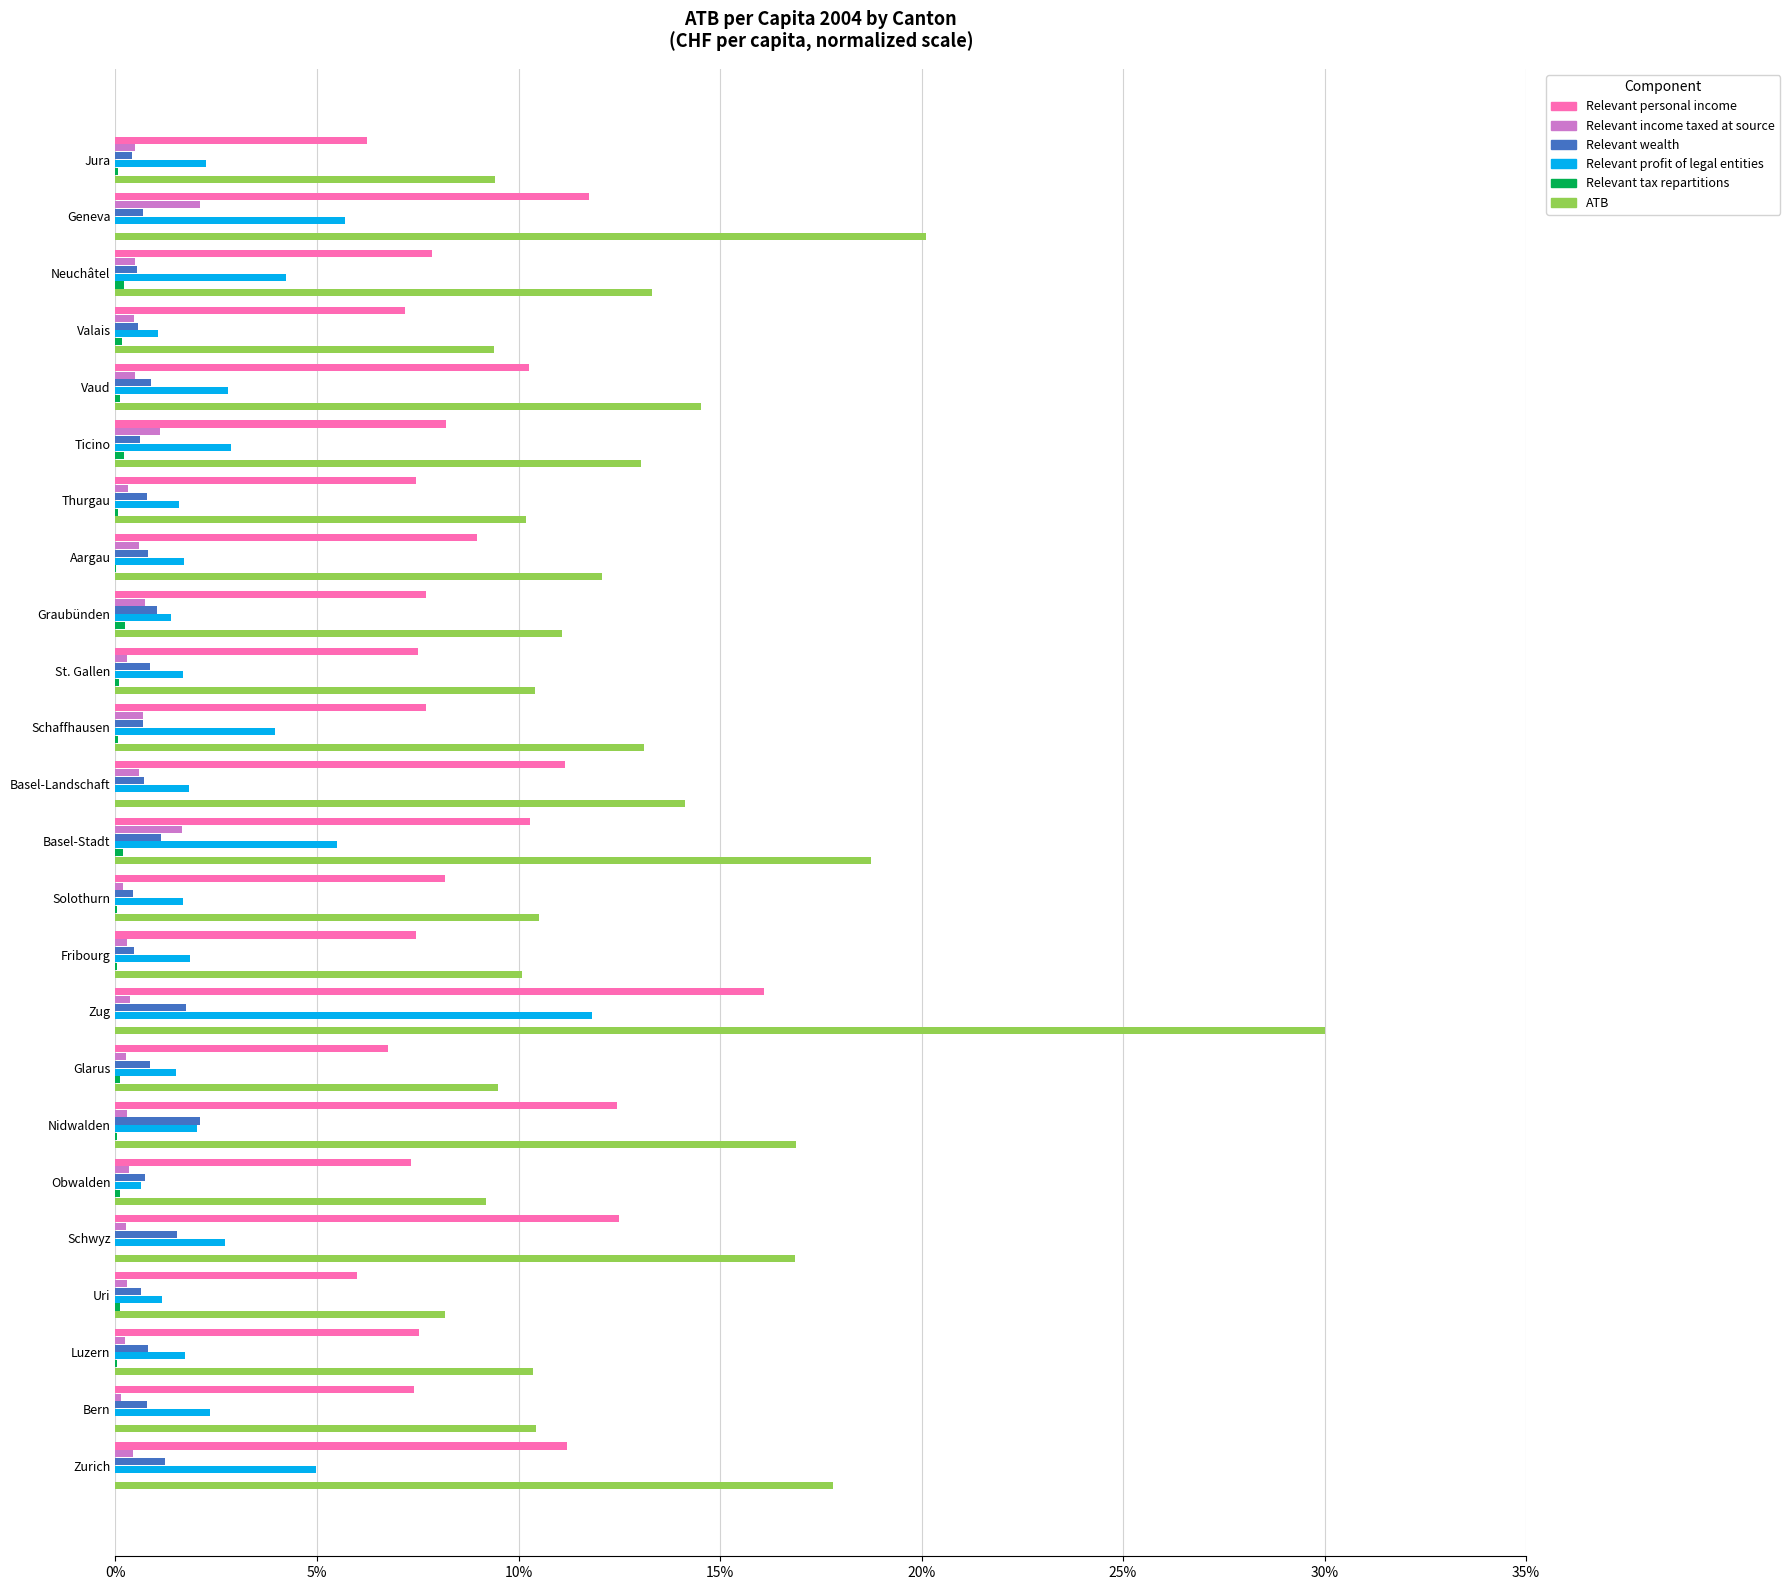

Which series has the largest total across all categories?

ATB